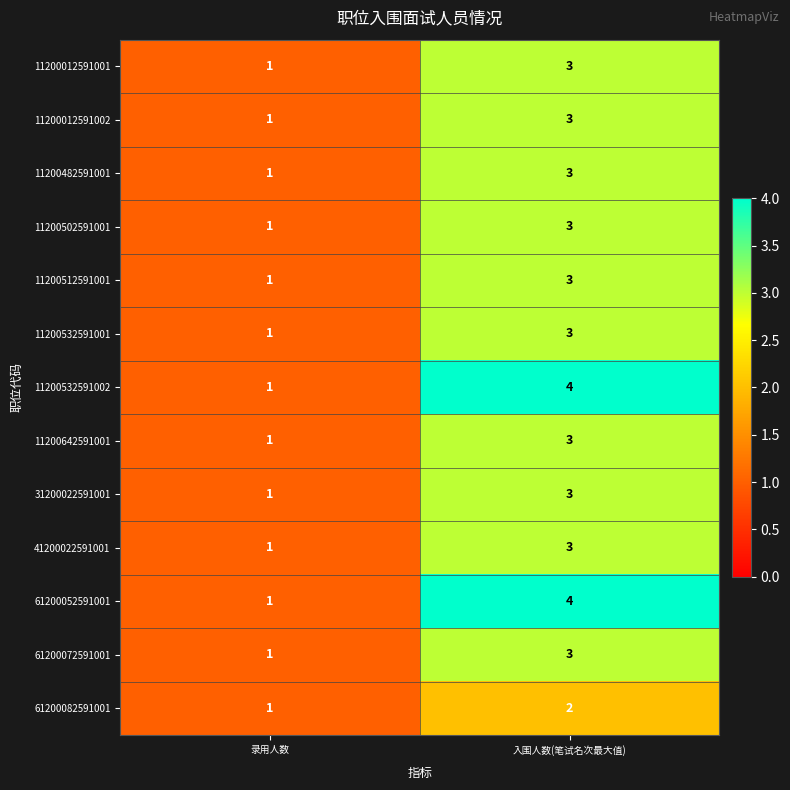

What is the sum of all 11200642591001 values?

4